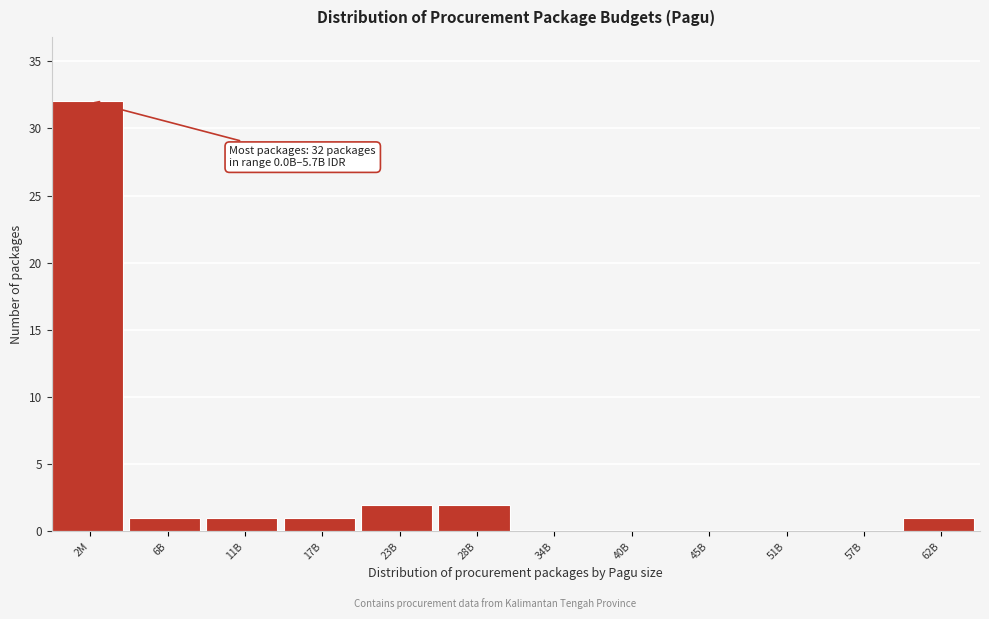

Reading left to right, what are all the values shown in this chart?

2M=32	6B=1	11B=1	17B=1	23B=2	28B=2	34B=0	40B=0	45B=0	51B=0	57B=0	62B=1